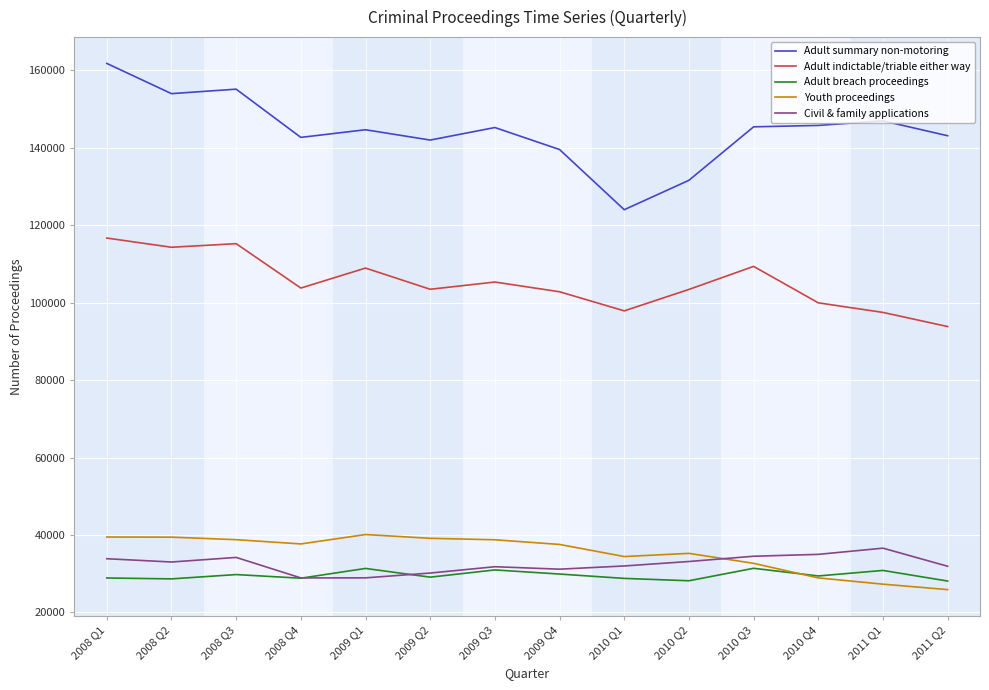

True or false: Adult breach proceedings has more than 0 points higher than both neighbors.

True